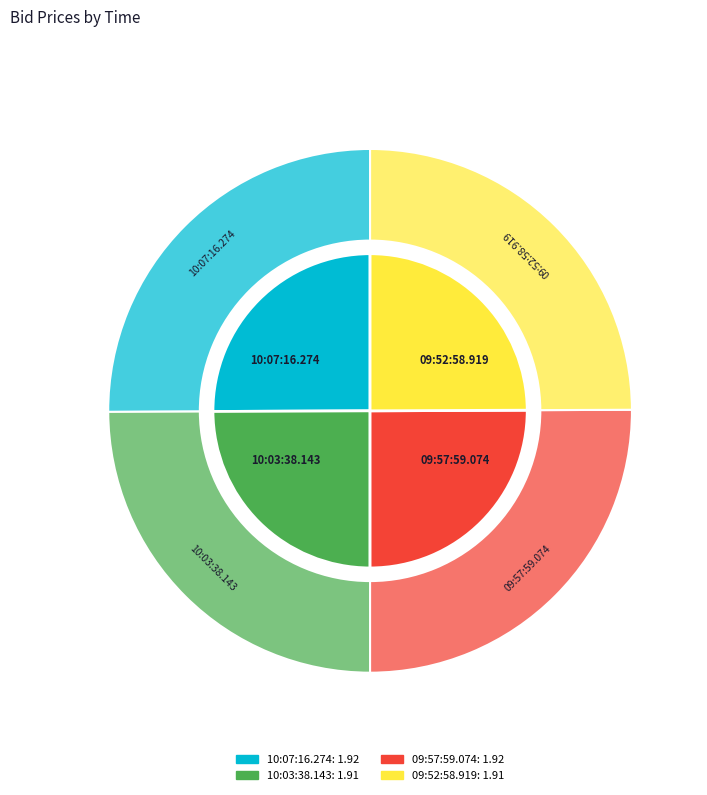

To the nearest percent, what is the average slice percentage?

25%